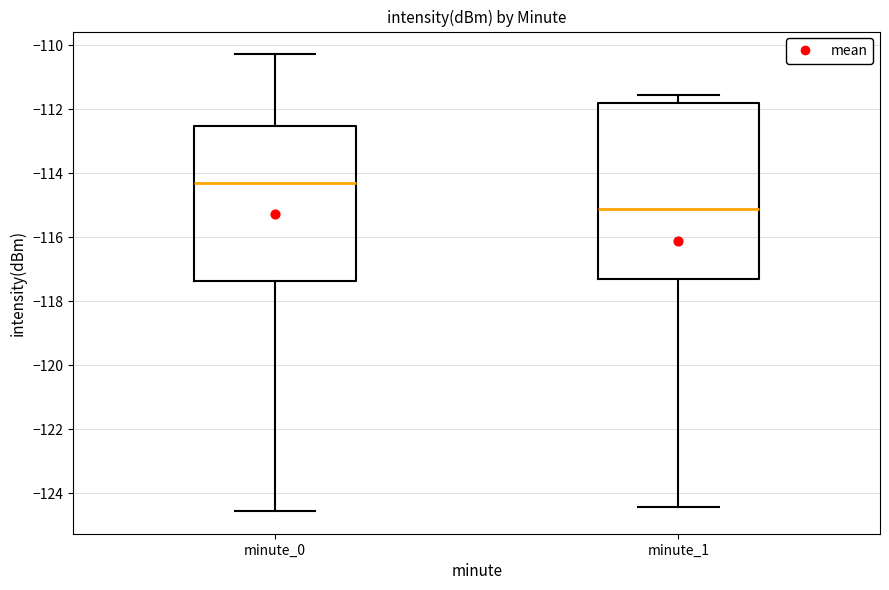

Which box has the lowest median line?

minute_1